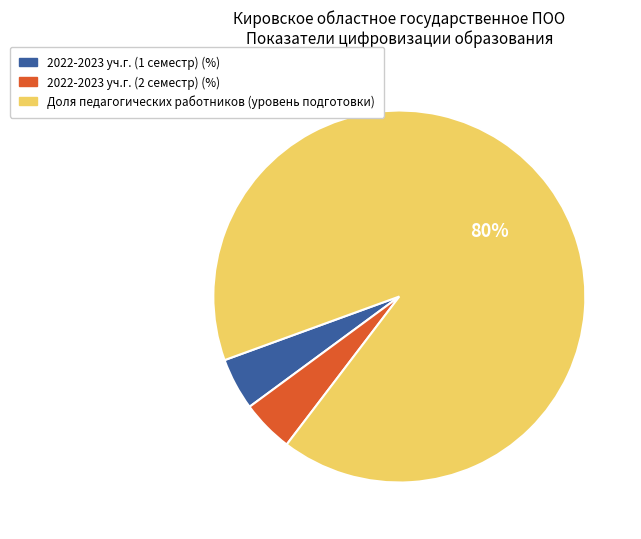

Which slice is the largest?

Доля педагогических работников (уровень подготовки)